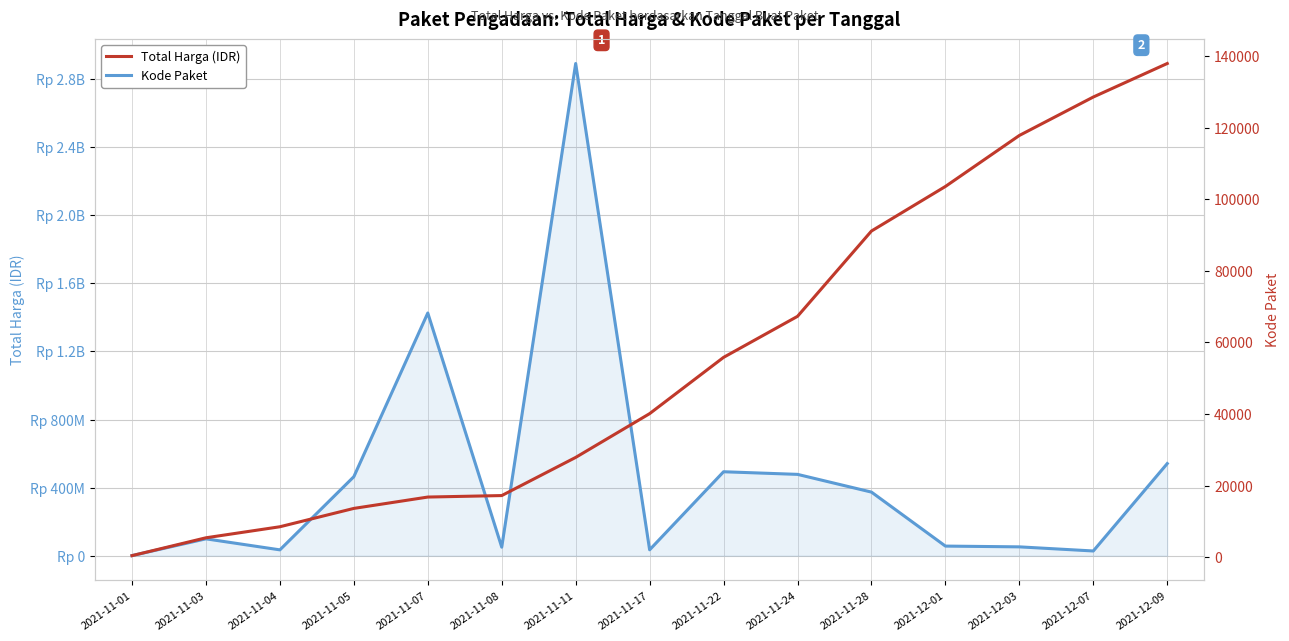

List the labels in order of Kode Paket value, largest first.

2021-12-09, 2021-12-07, 2021-12-03, 2021-12-01, 2021-11-28, 2021-11-24, 2021-11-22, 2021-11-17, 2021-11-11, 2021-11-08, 2021-11-07, 2021-11-05, 2021-11-04, 2021-11-03, 2021-11-01